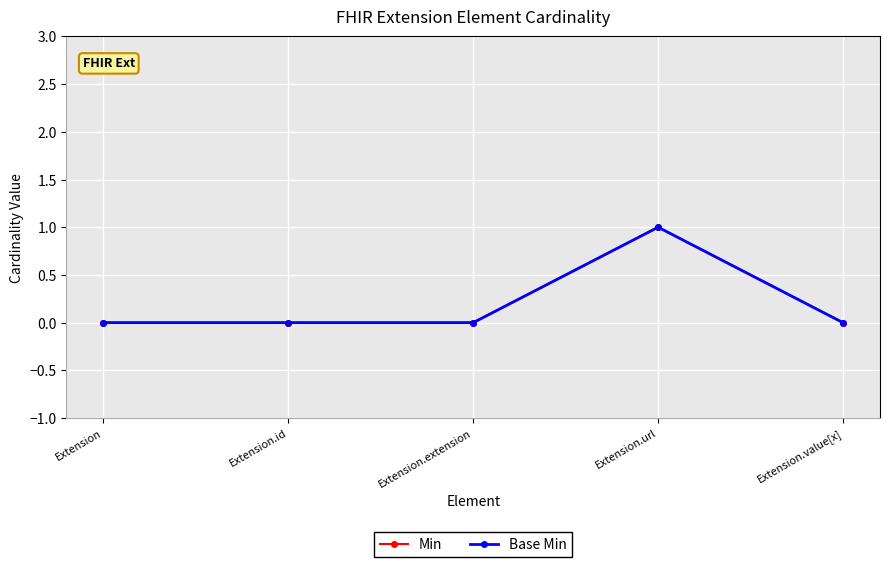

Which has a higher value, Extension.extension or Extension?

Extension.extension